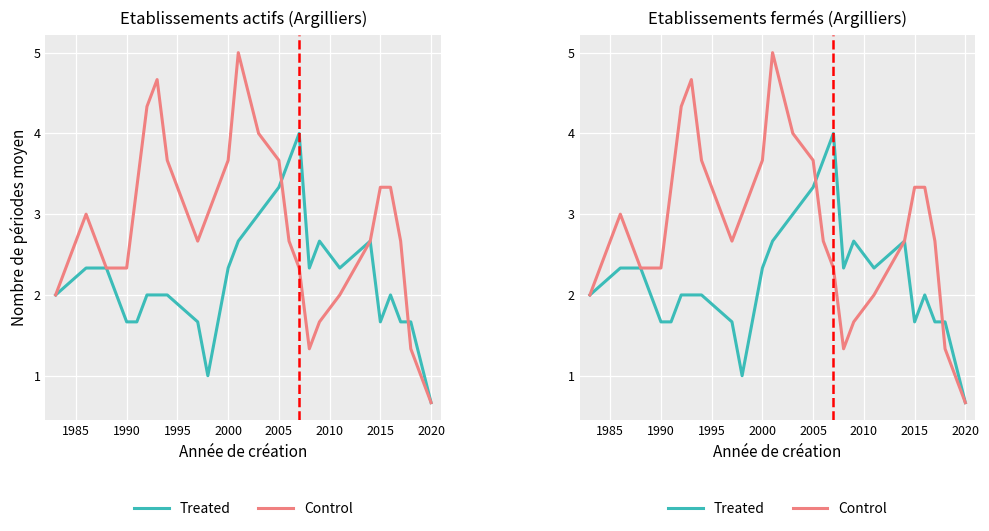

What is the difference between the maximum and second lowest values in the Treated series?

3.0